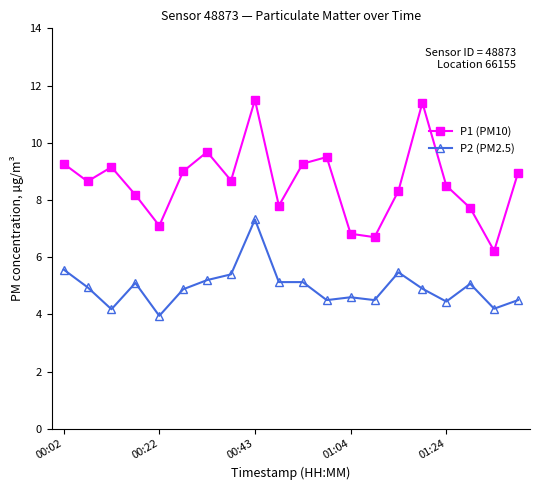

True or false: P2 (PM2.5) and P1 (PM10) cross at least once.

False